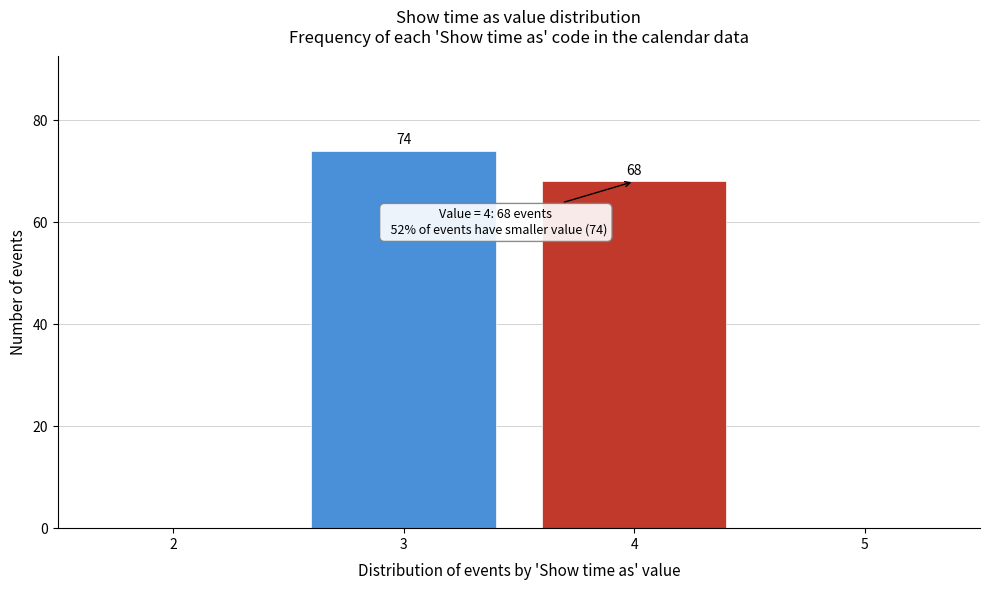

Reading left to right, what are all the values shown in this chart?

3=74	4=68